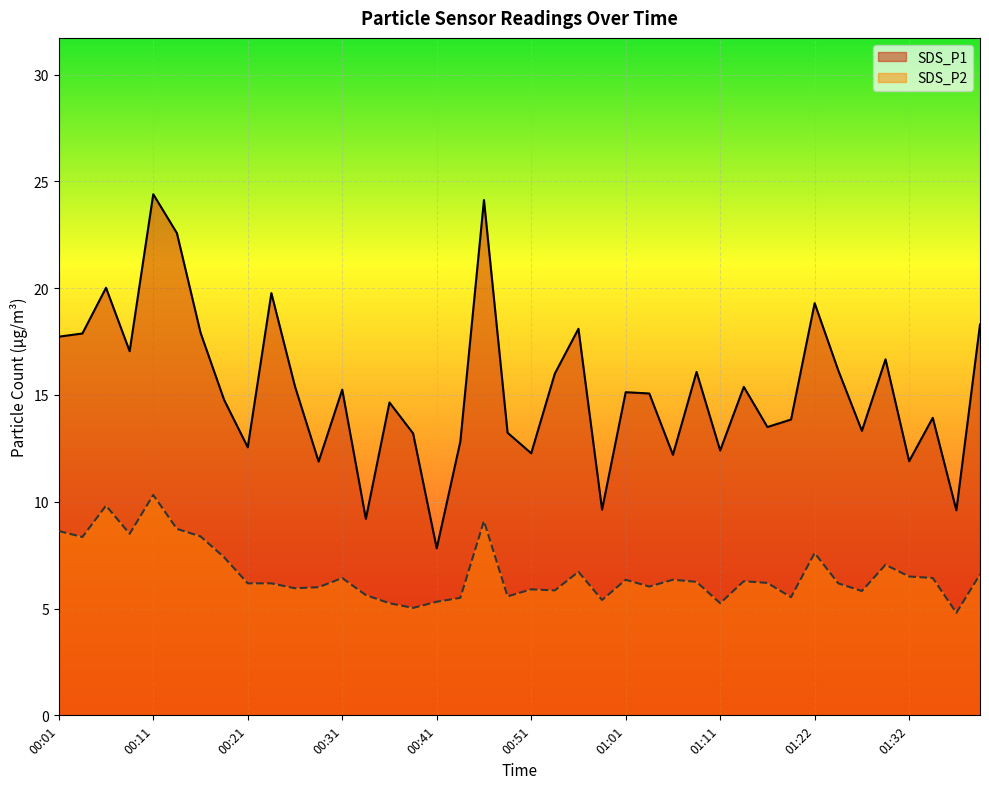

Where is the first local minimum for SDS_P1?

00:09